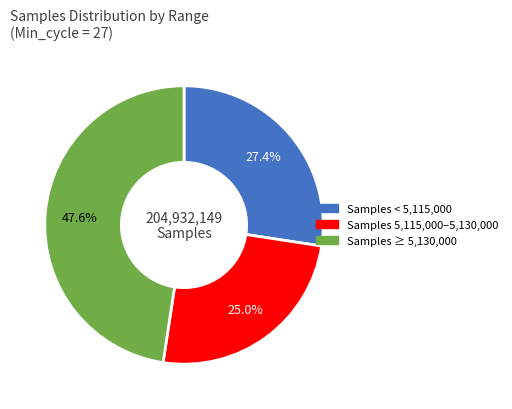

Is there any slice that represents more than half of the pie?

No